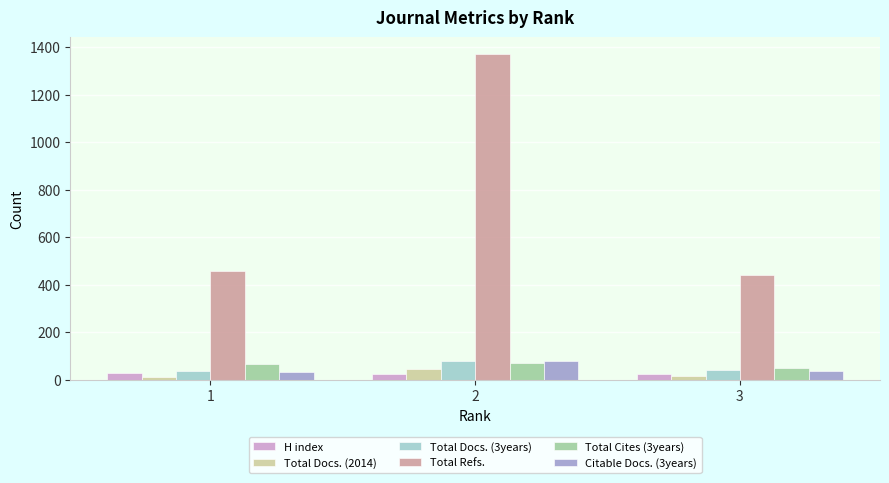

Read the Total Refs. value at 1.

456